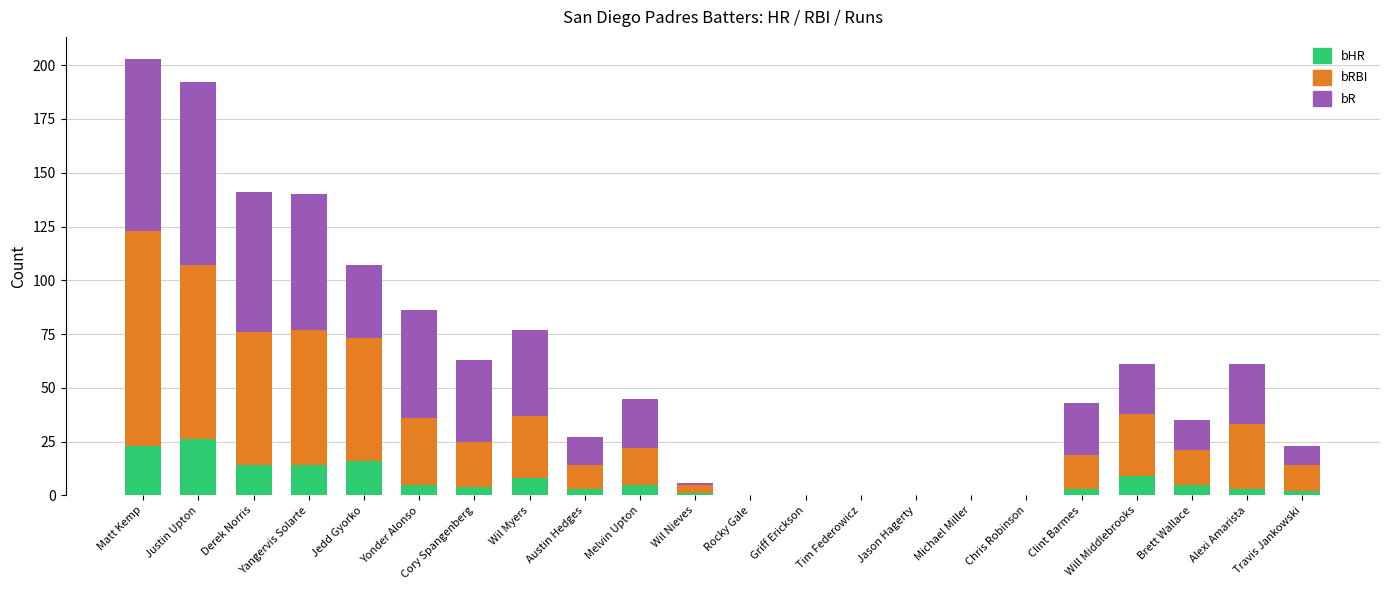

What is the sum of all bHR values?

141